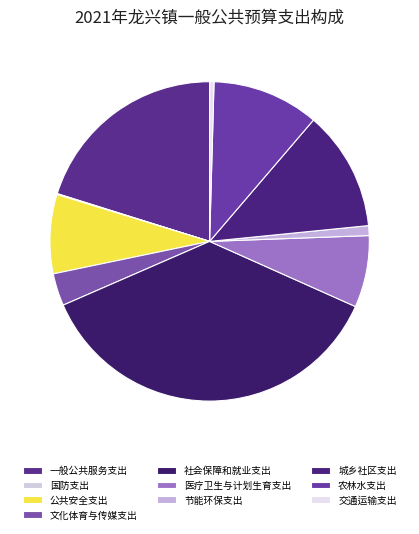

Which category has the biggest portion of the pie?

社会保障和就业支出